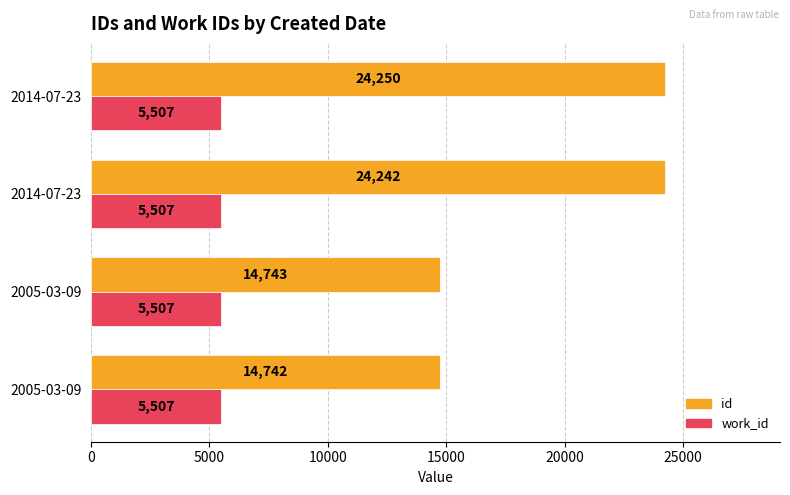

What are all the series names shown in the legend?

id, work_id